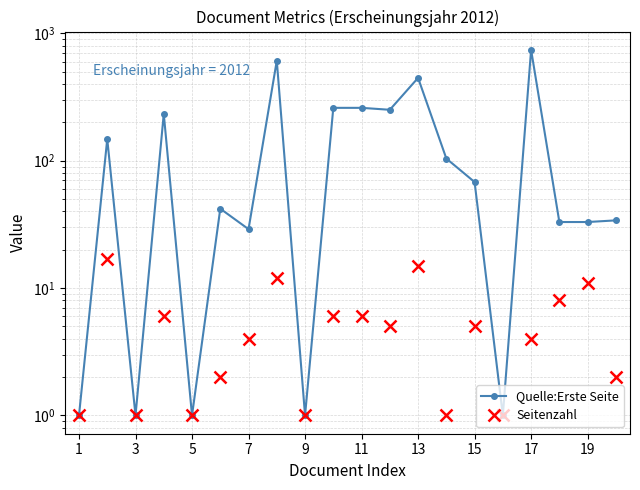

What is the difference between the maximum and second lowest values in the Quelle:Erste Seite series?

741